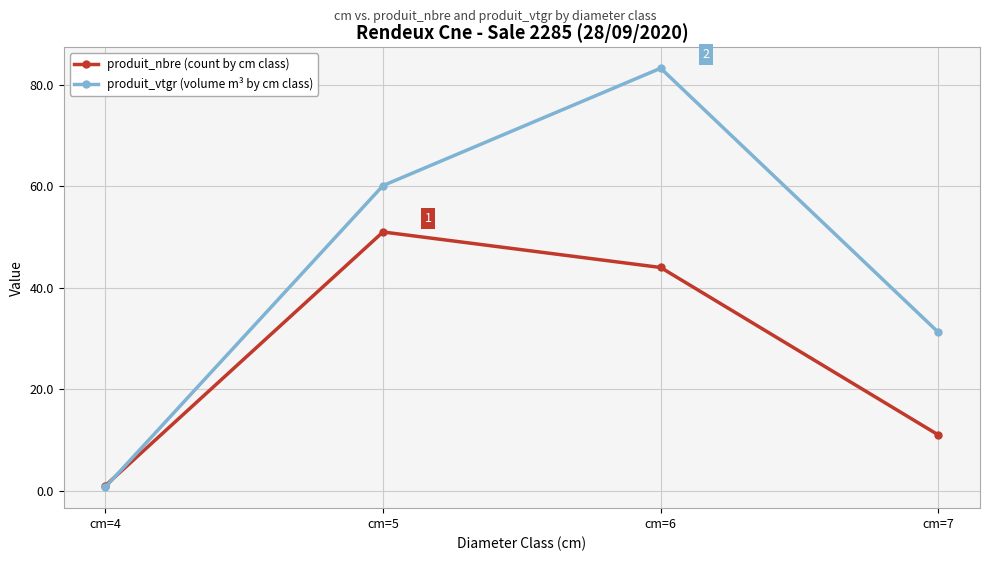

At which label does produit_vtgr (volume m³ by cm class) first exceed 60?

cm=5